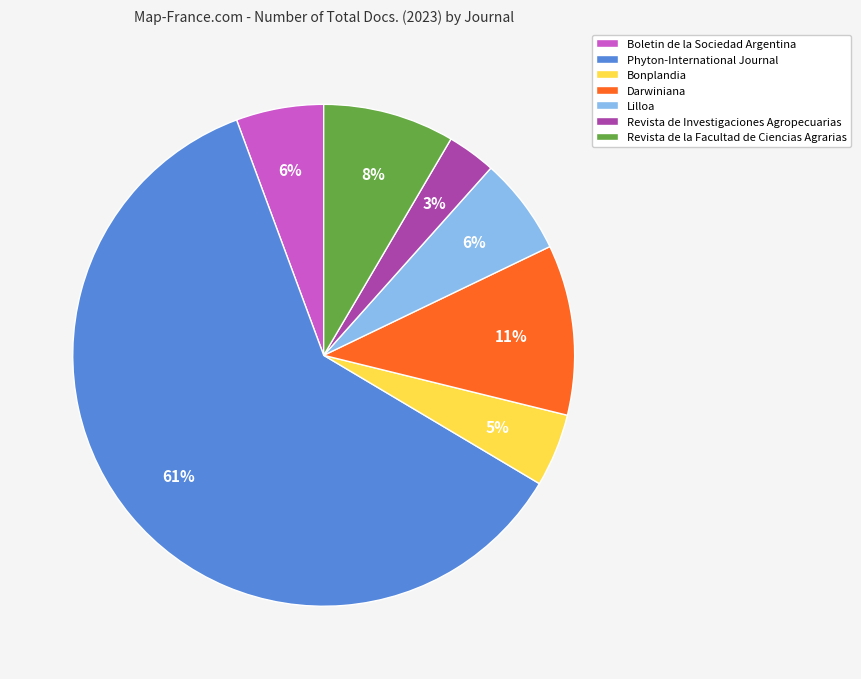

What is the majority slice?

Phyton-International Journal